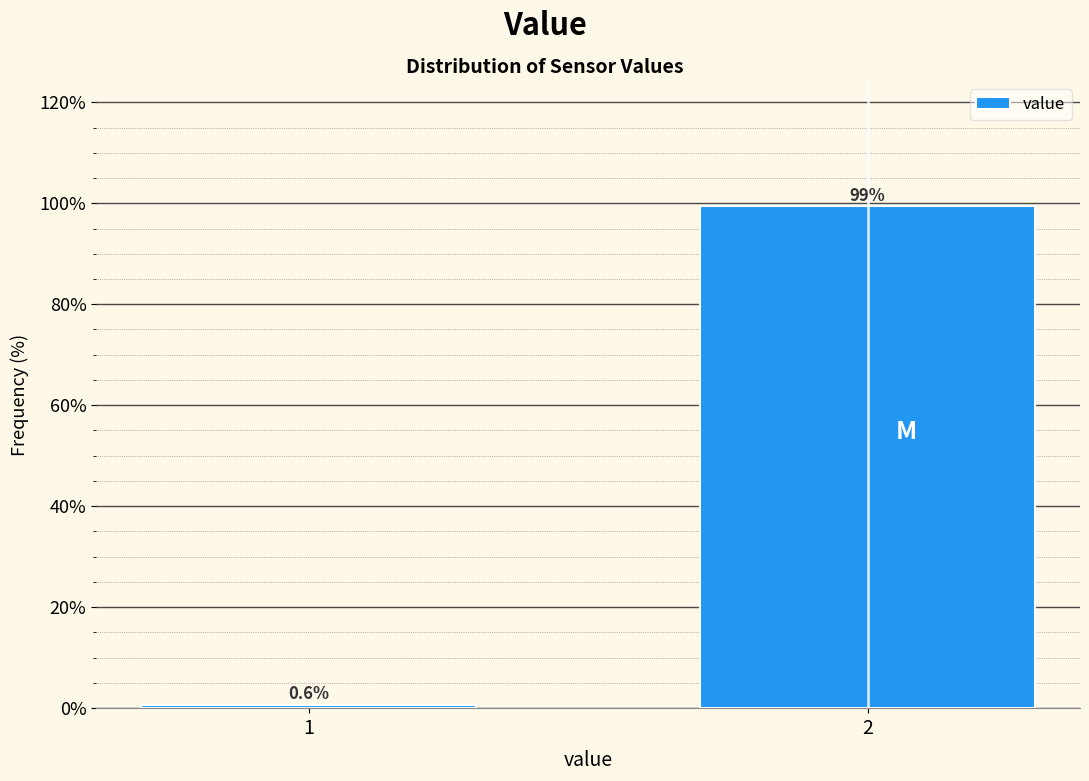

Reading right to left, list all the values displayed in this chart.

2=99.4	1=0.6